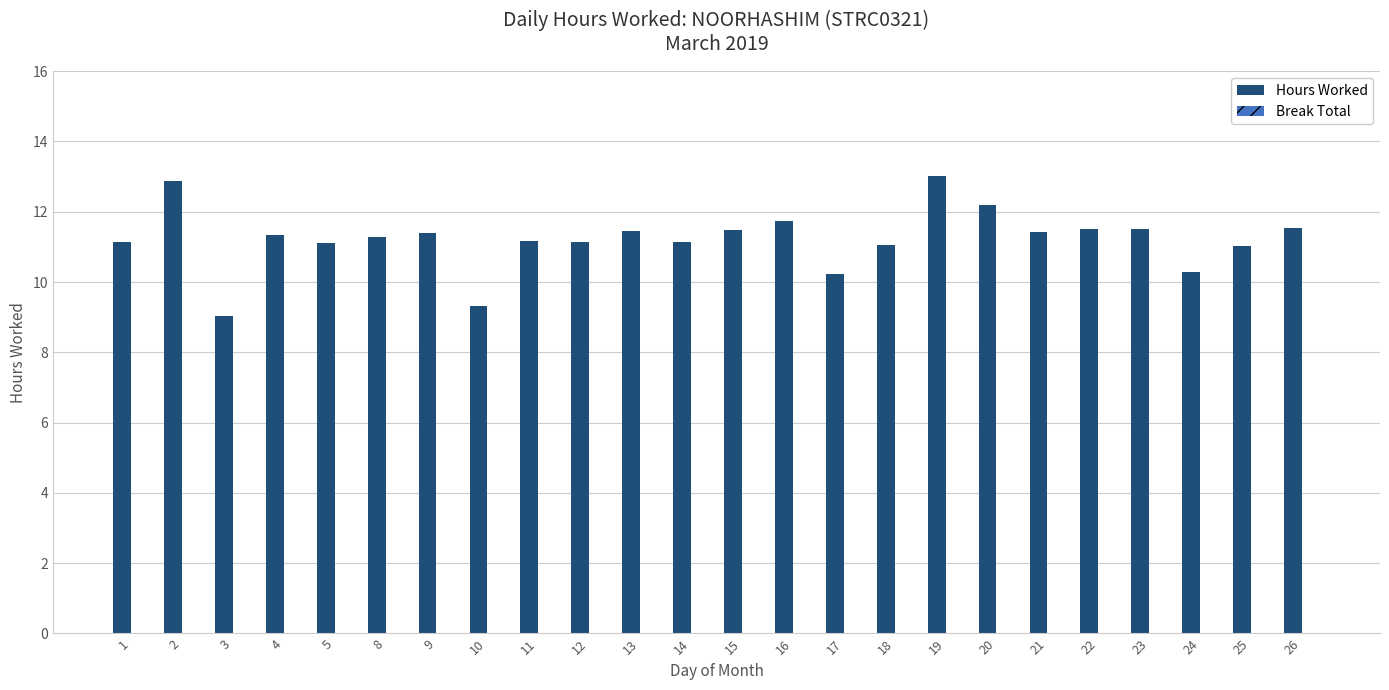

What is the minimum value shown in the chart?

9.0